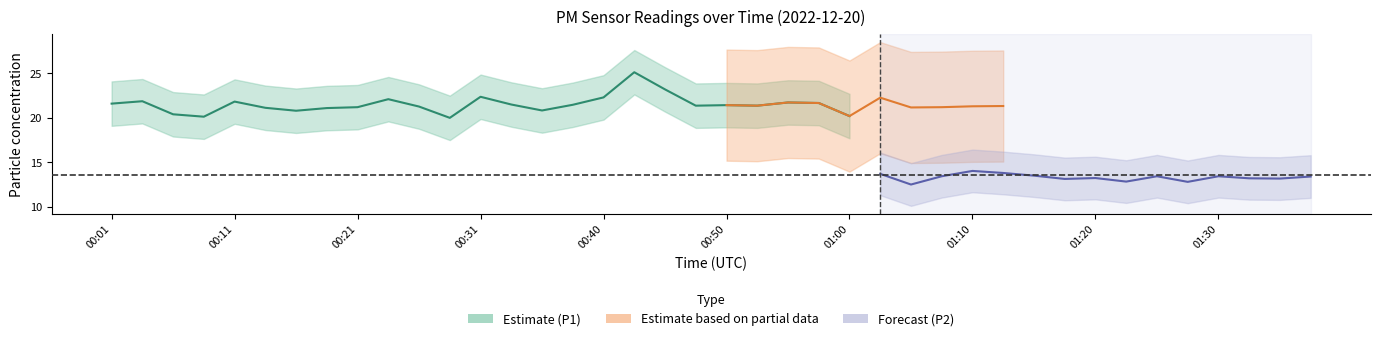

The value of P2 at 01:07 is 13.4. True or false?

True